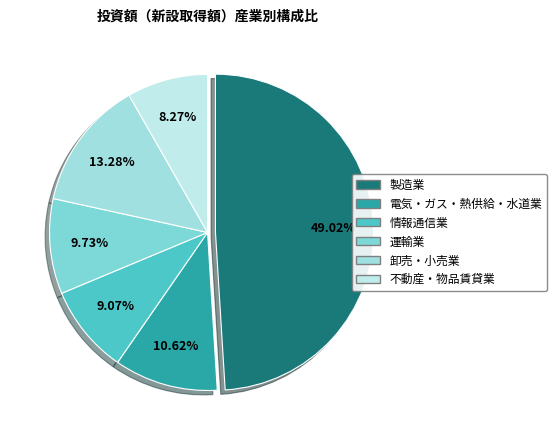

Combined, do 電気・ガス・熱供給・水道業 and 情報通信業 account for over 50%?

No